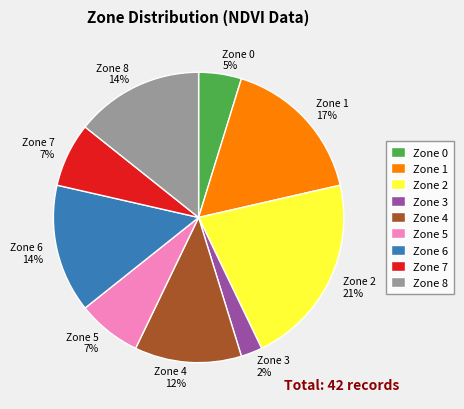

Is there a majority slice in this chart?

No